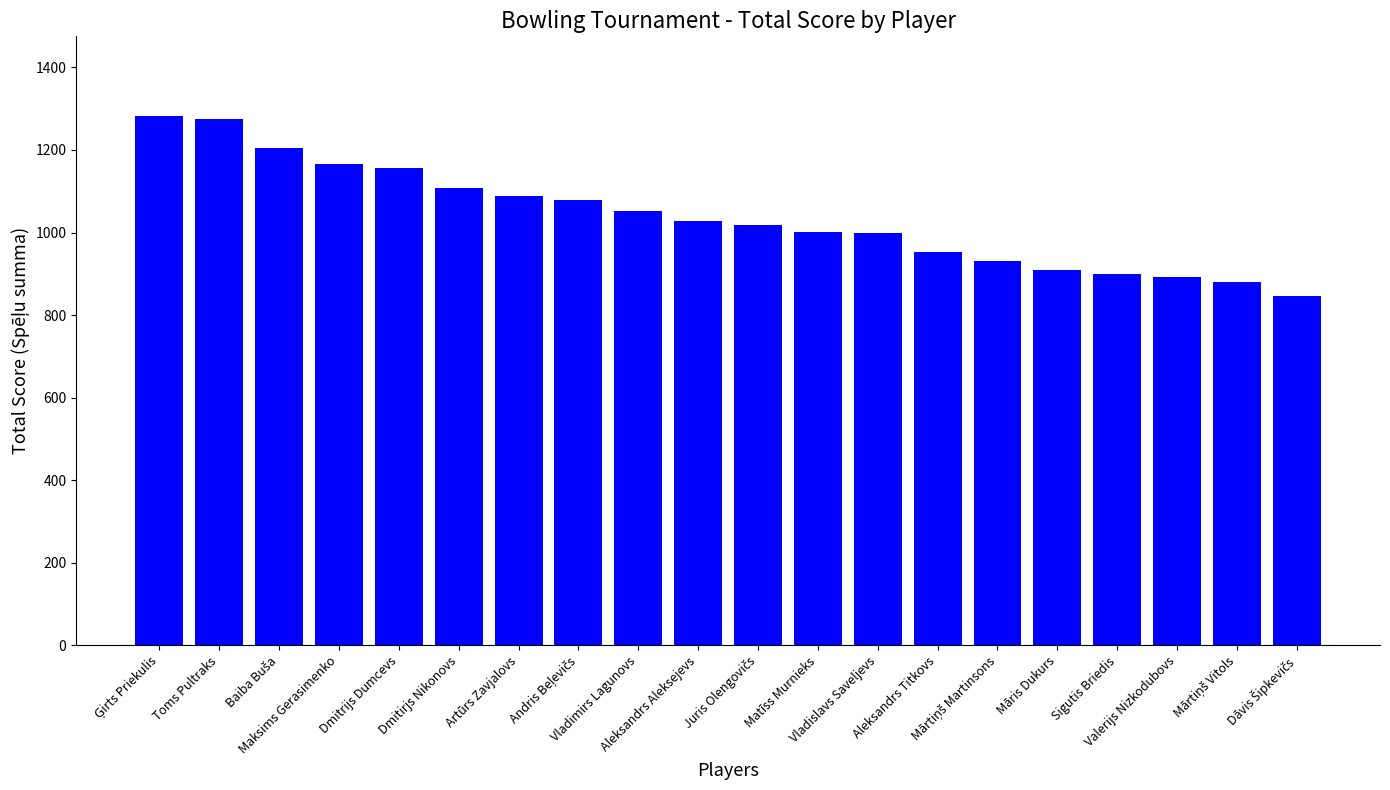

What is the label of the 16th bar from the right?

Dmitrijs Dumcevs